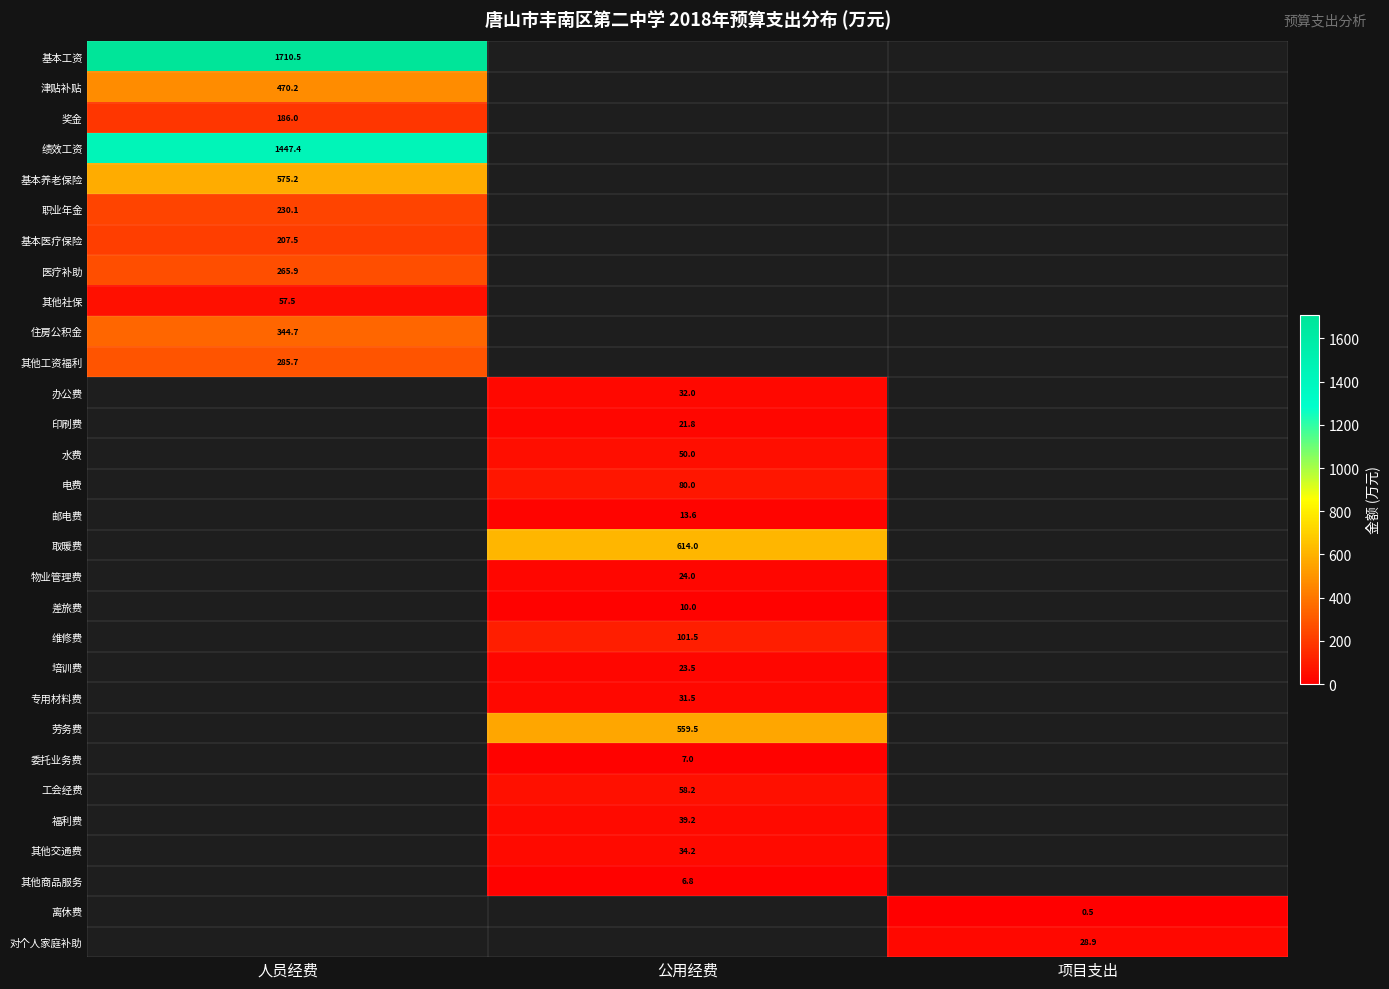

The 其他商品服务 series shows 6.8 at 公用经费. True or false?

True